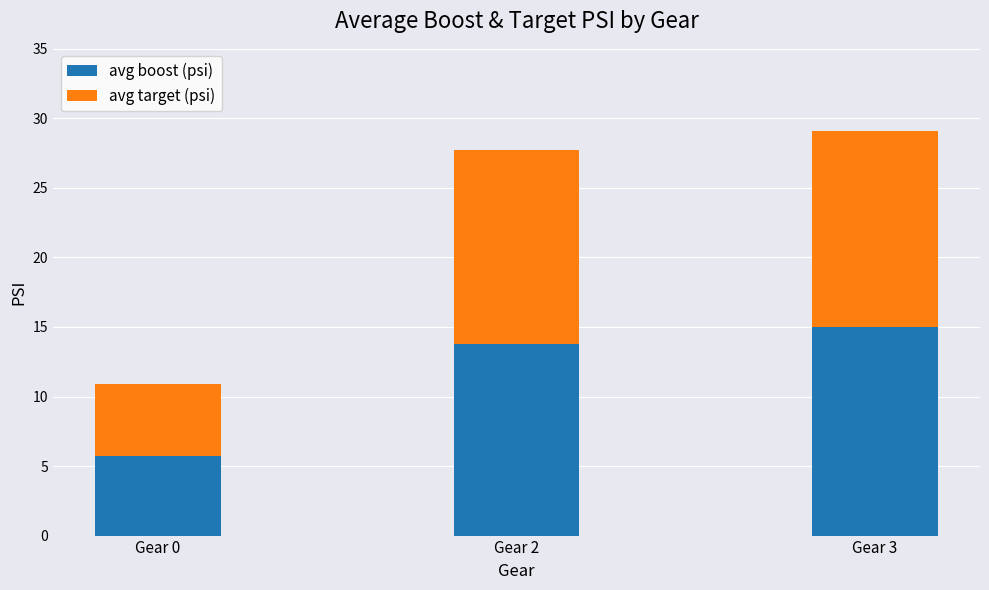

Where does the avg boost (psi) series first go above 13?

Gear 2